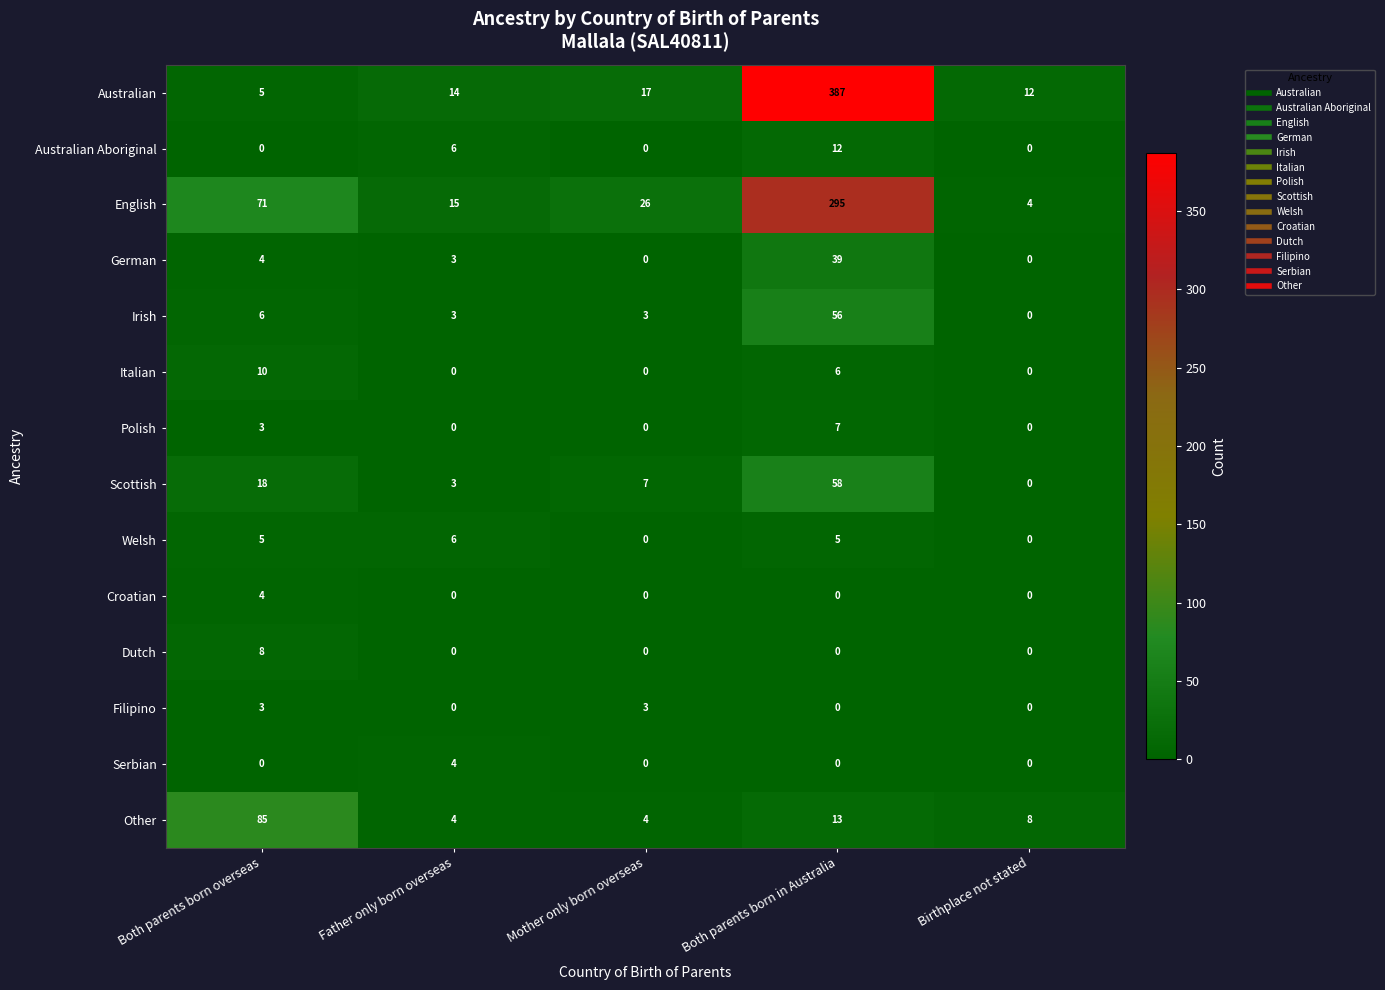

How many values in the Filipino series exceed 0?

2